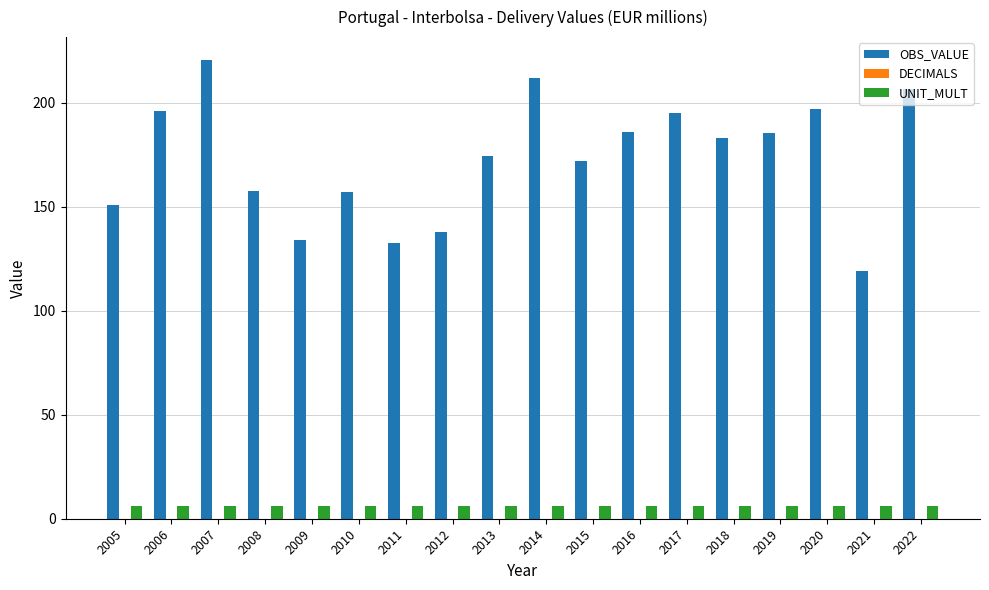

Which label corresponds to the largest value in the chart?

2007